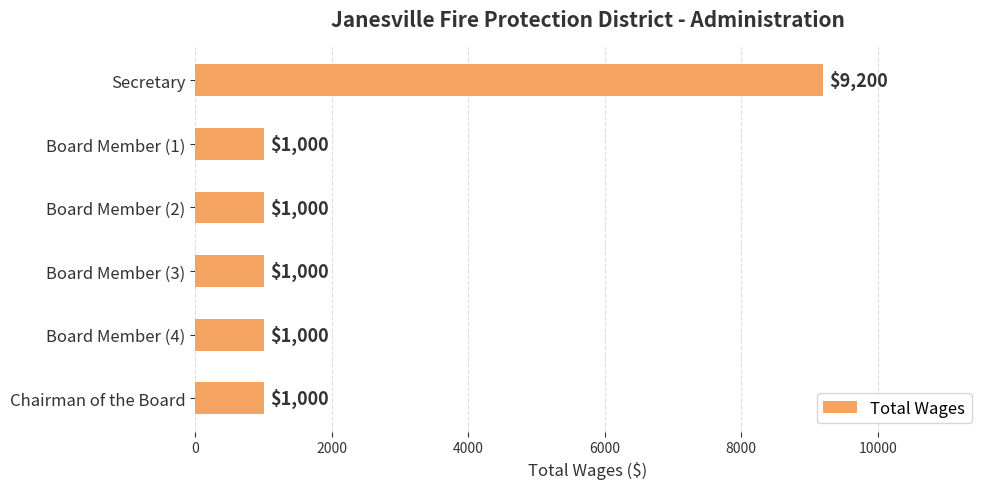

Reading bottom to top, what are all the values shown in this chart?

1000	1000	1000	1000	1000	9200